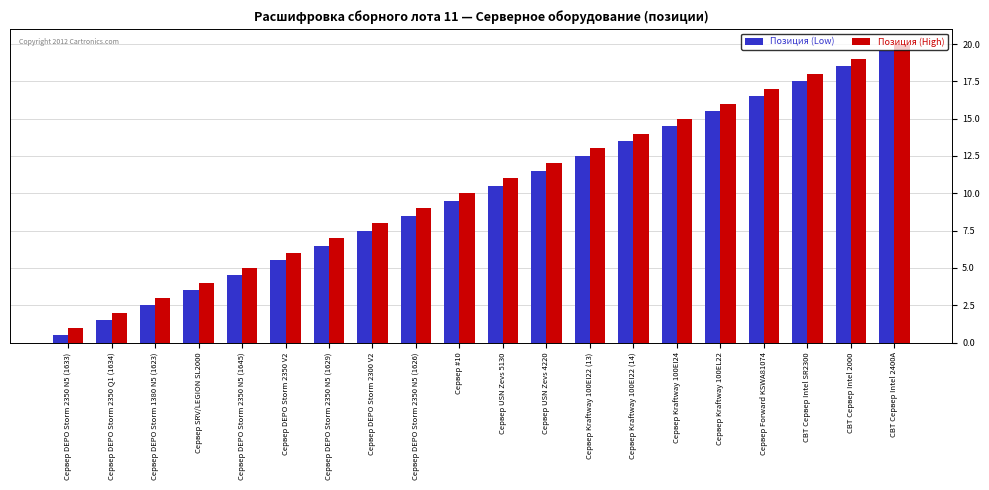

Reading left to right, extract all data points from this chart.

Позиция (Low): 0.5	1.5	2.5	3.5	4.5	5.5	6.5	7.5	8.5	9.5	10.5	11.5	12.5	13.5	14.5	15.5	16.5	17.5	18.5	19.5
Позиция (High): 1.0	2.0	3.0	4.0	5.0	6.0	7.0	8.0	9.0	10.0	11.0	12.0	13.0	14.0	15.0	16.0	17.0	18.0	19.0	20.0